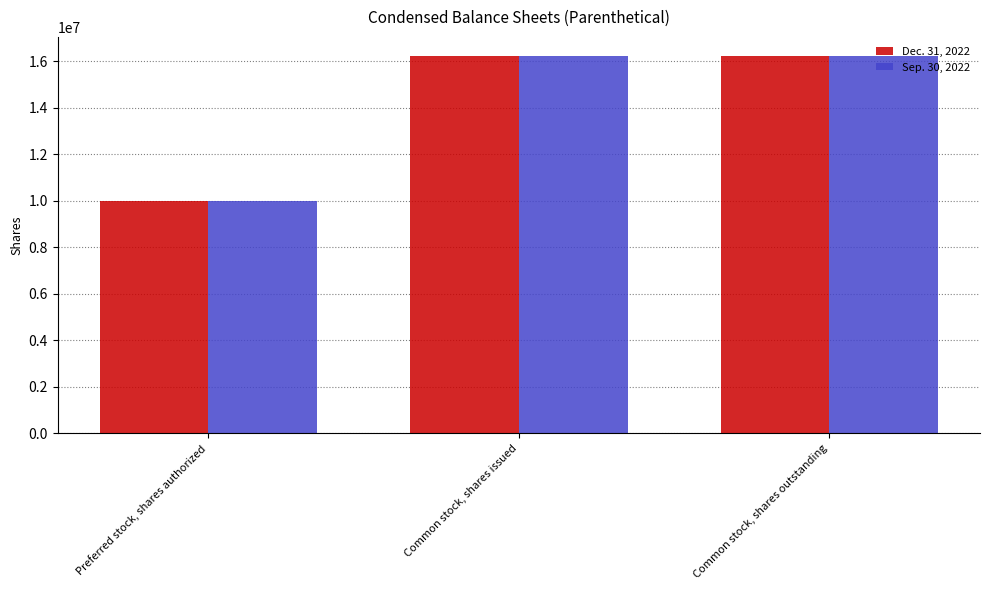

The value of Dec. 31, 2022 at Preferred stock, shares authorized is 17182302. True or false?

False